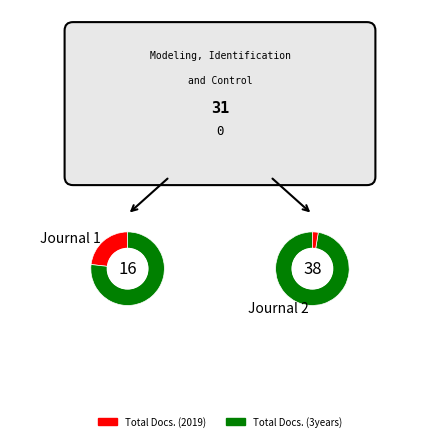

Which series has the widest spread of values?

Total Docs. (2019)